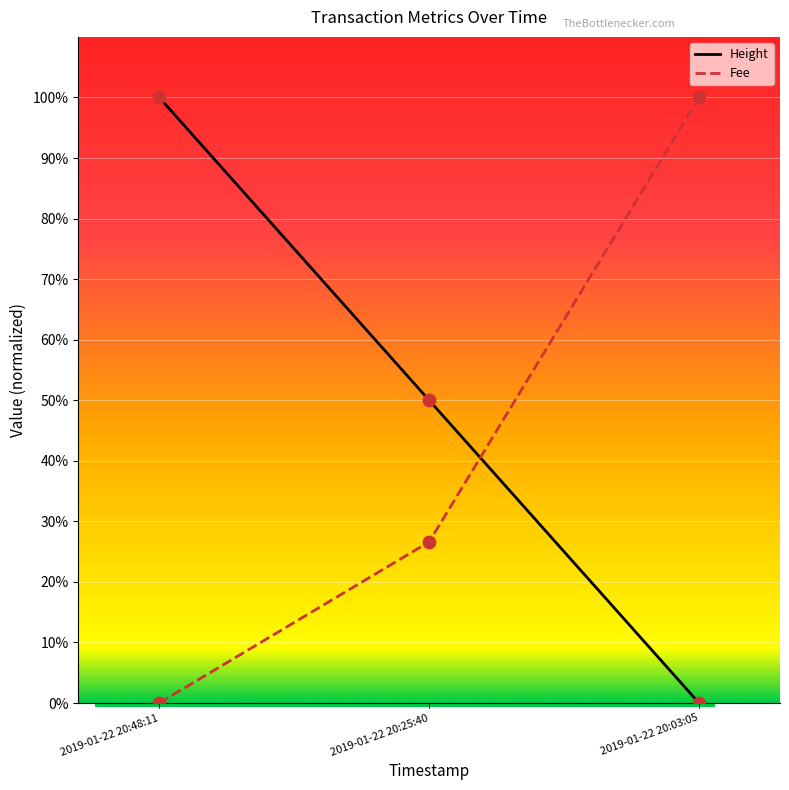

What are all the series names shown in the legend?

Height, Fee